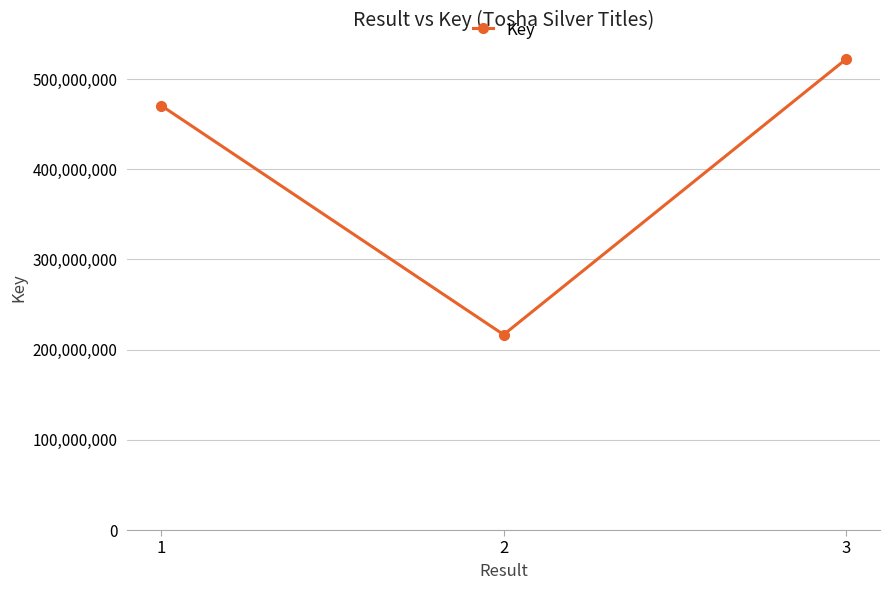

What is the ratio of the value at 3 to the value at 1?

1.1